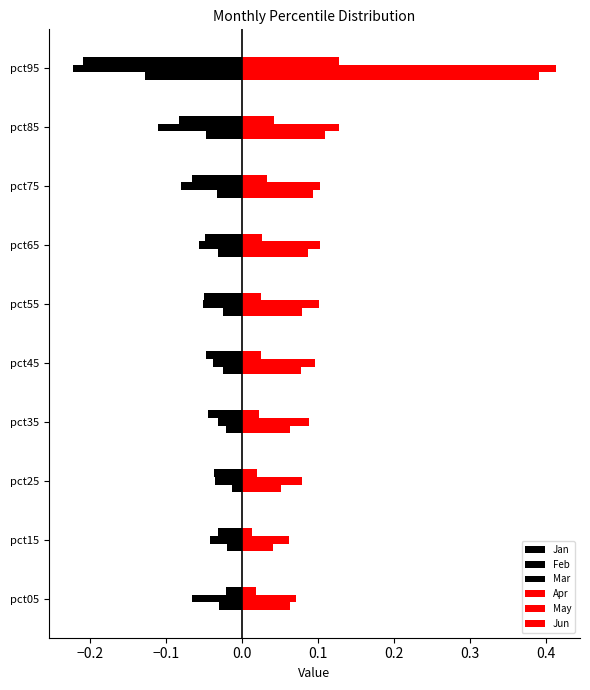

How many data points does each series have?

10